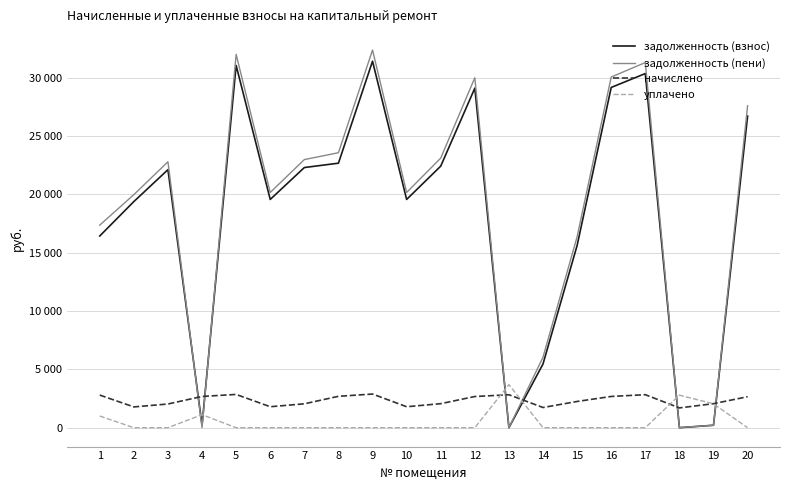

Does the chart have visible grid lines?

Yes